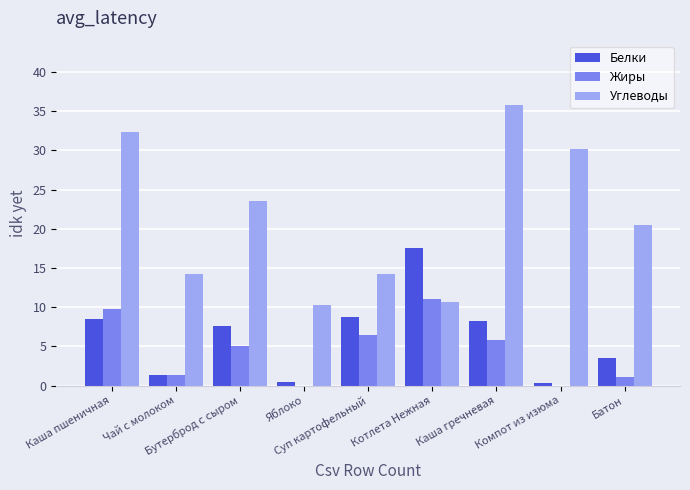

Which series has the largest total across all categories?

Углеводы